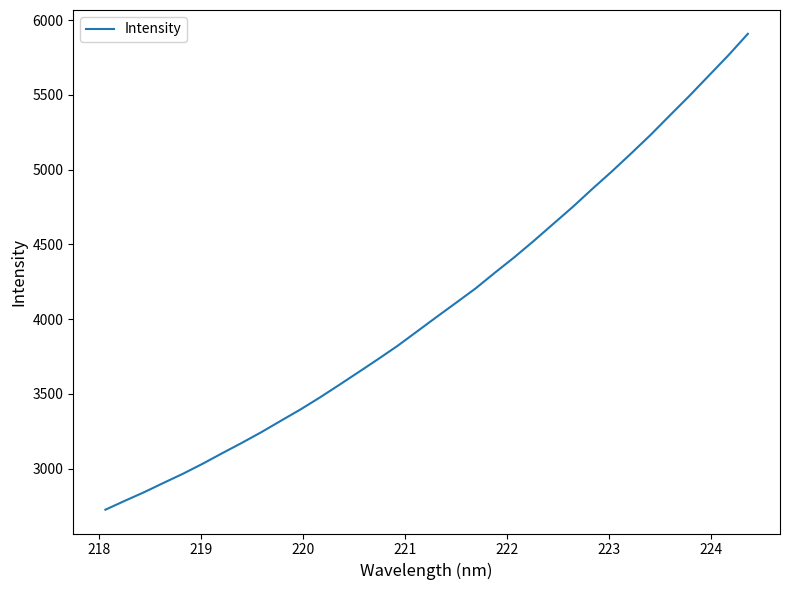

What is the difference between the maximum and minimum values?

3182.4